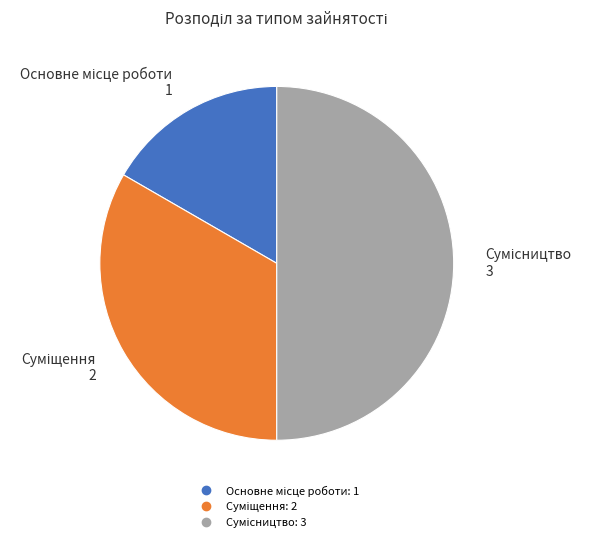

What percentage is the Суміщення slice, to the nearest percent?

33%